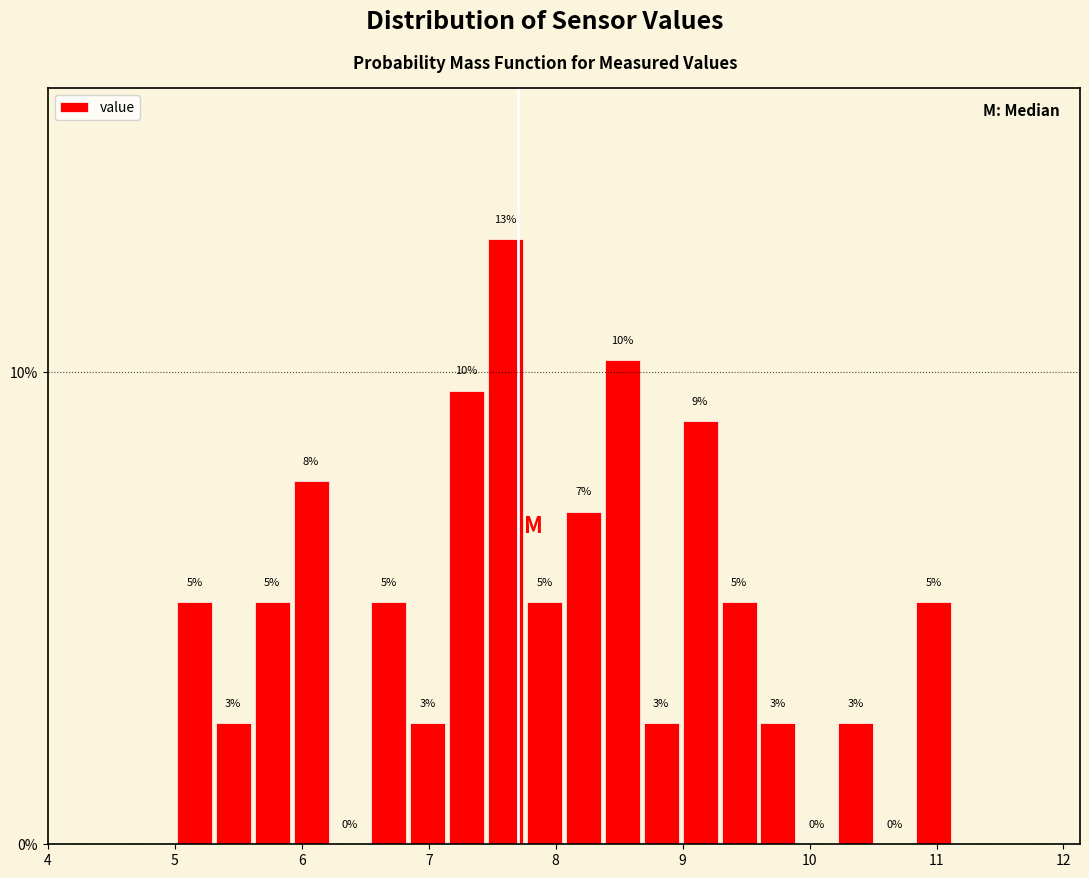

Around what value on the x-axis is the tallest bar? Give the approximate position of its centre, as read against the axis.

7.6